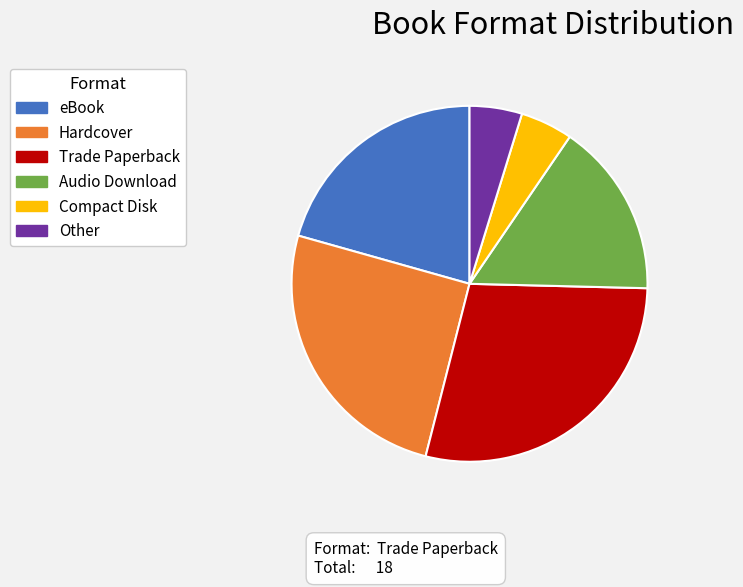

What is the ratio of the value at Compact Disk to the value at Audio Download?

0.3